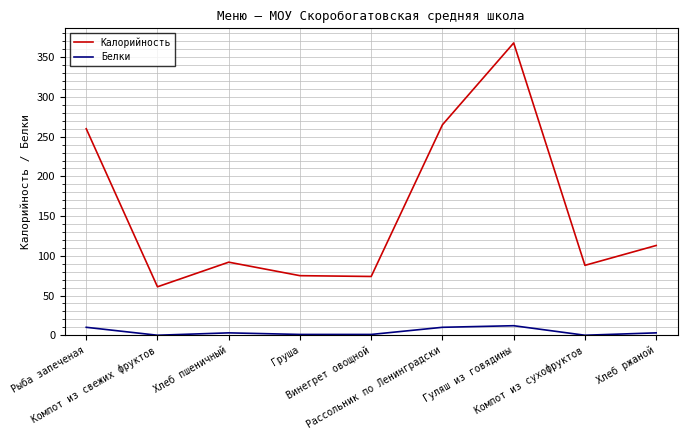

True or false: Белки and Калорийность cross at least once.

False